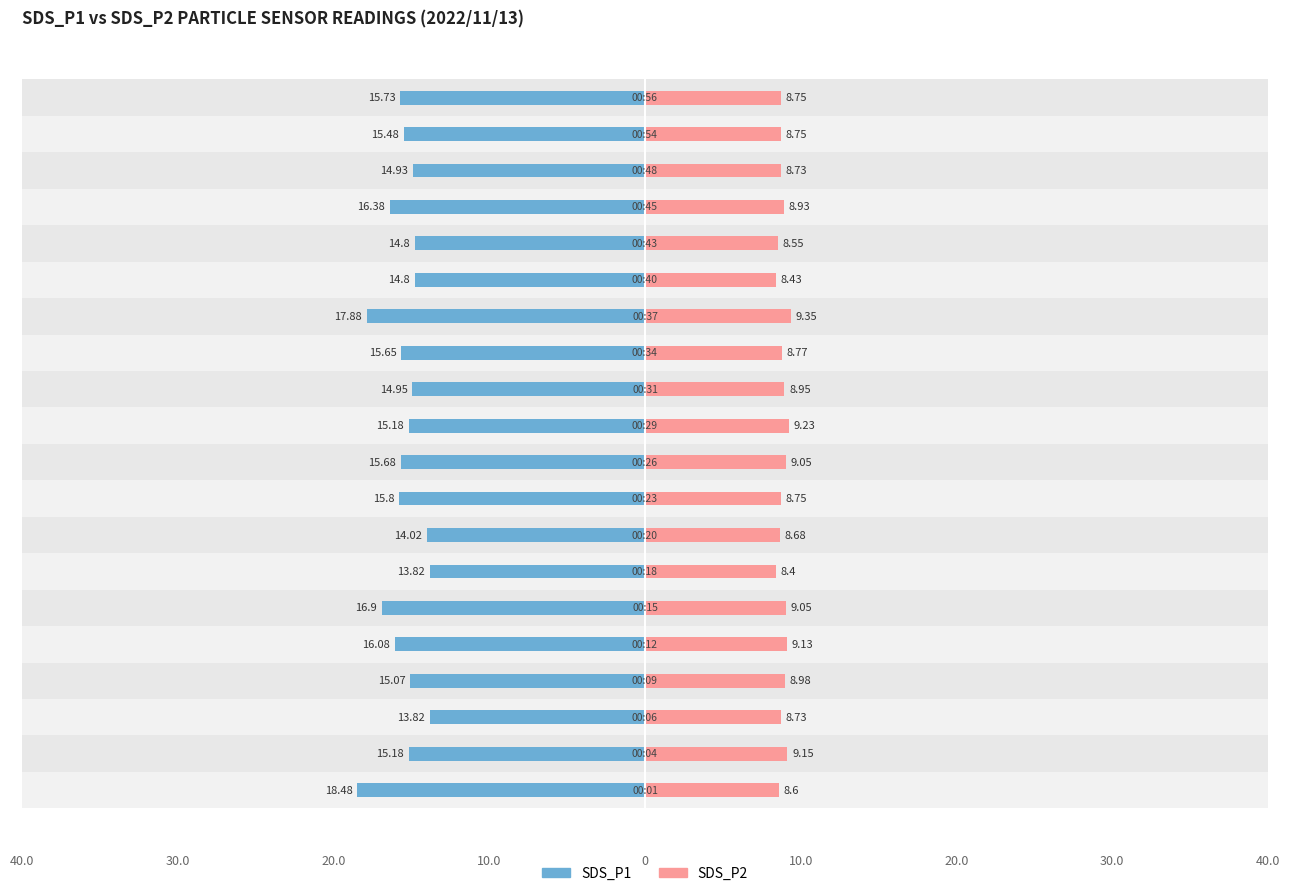

Between 20.0 and 12, which series saw the biggest shift?

SDS_P1